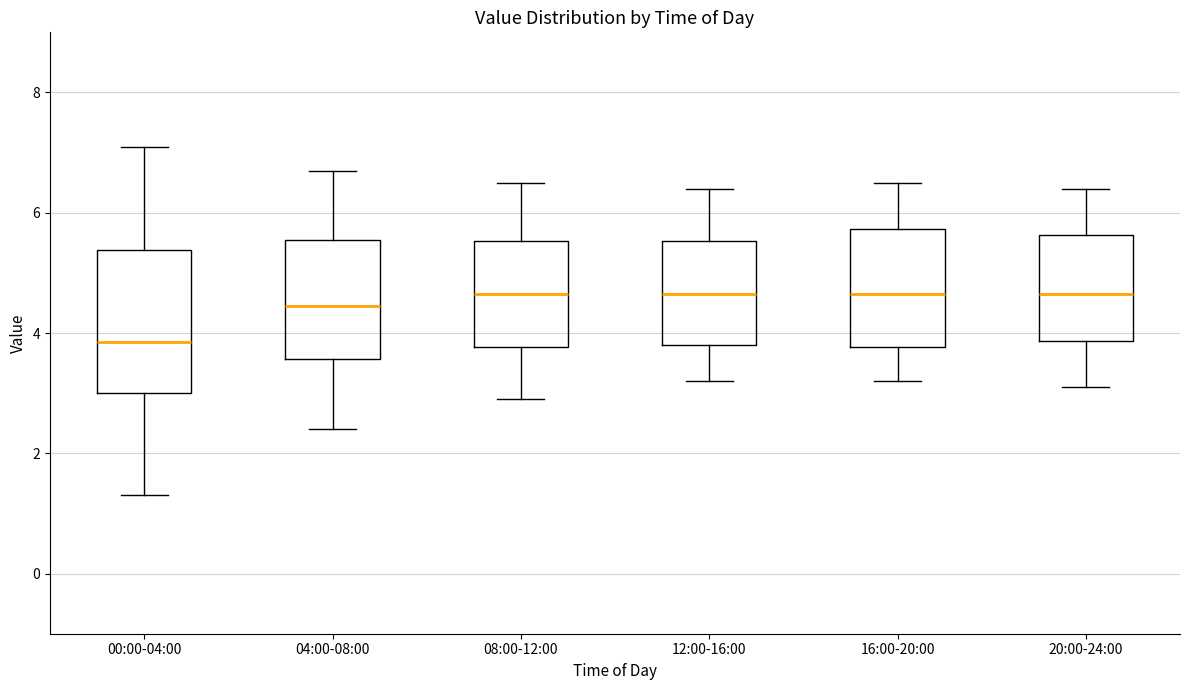

Where does the lower whisker of the box for 08:00-12:00 end on the y-axis? The values are not printed on the chart, so give them approximately, as read against the axis.

3.0